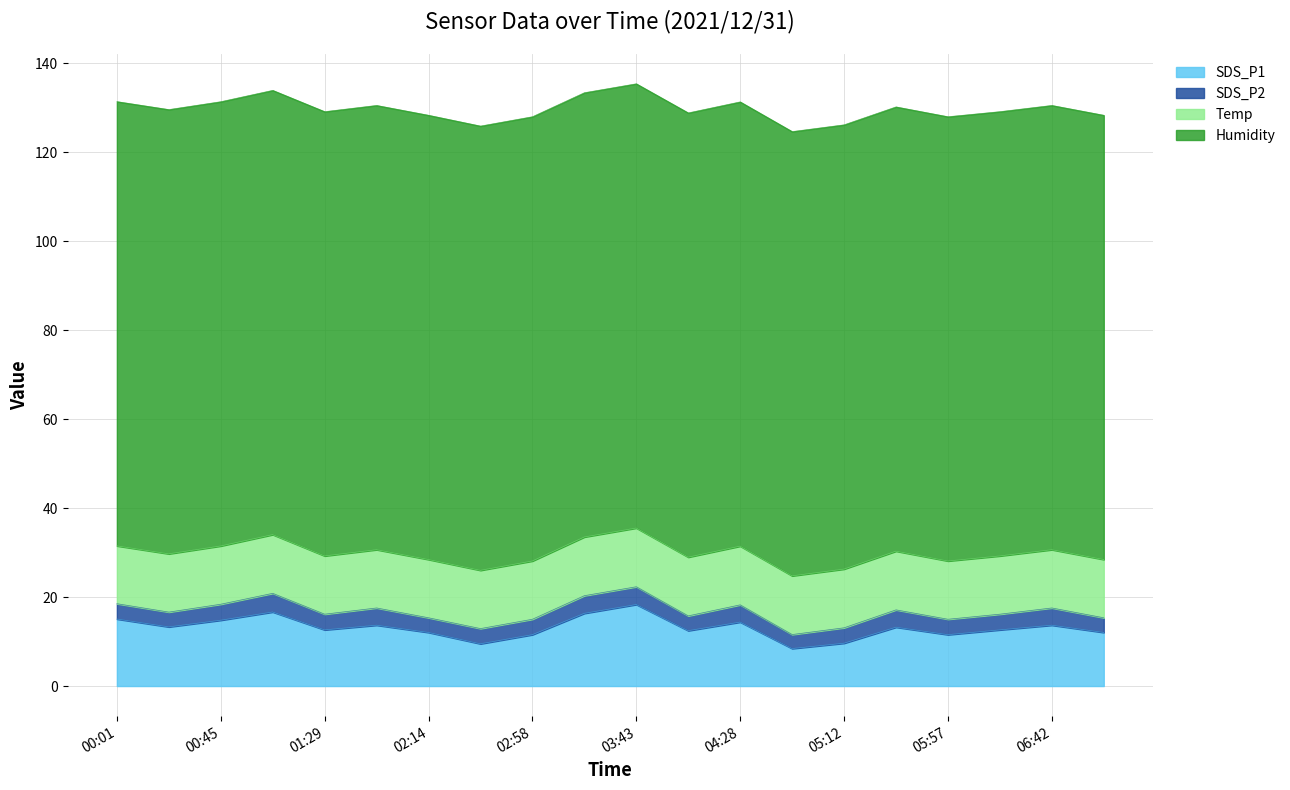

Does the chart display data point markers on the line(s)?

No